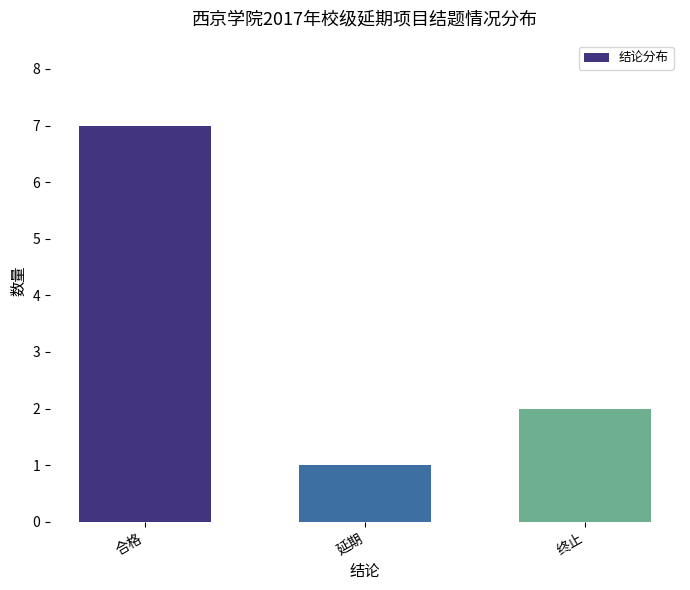

Rank the categories by value from lowest to highest.

延期, 终止, 合格